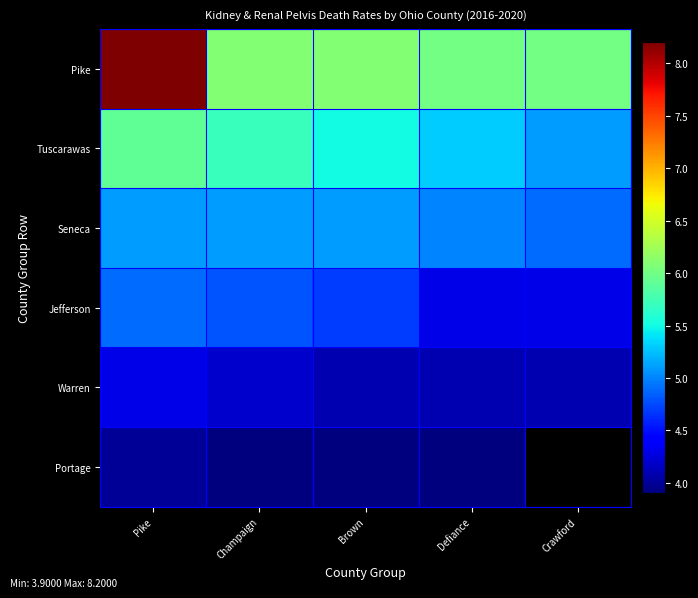

How many categories are shown in the chart?

5